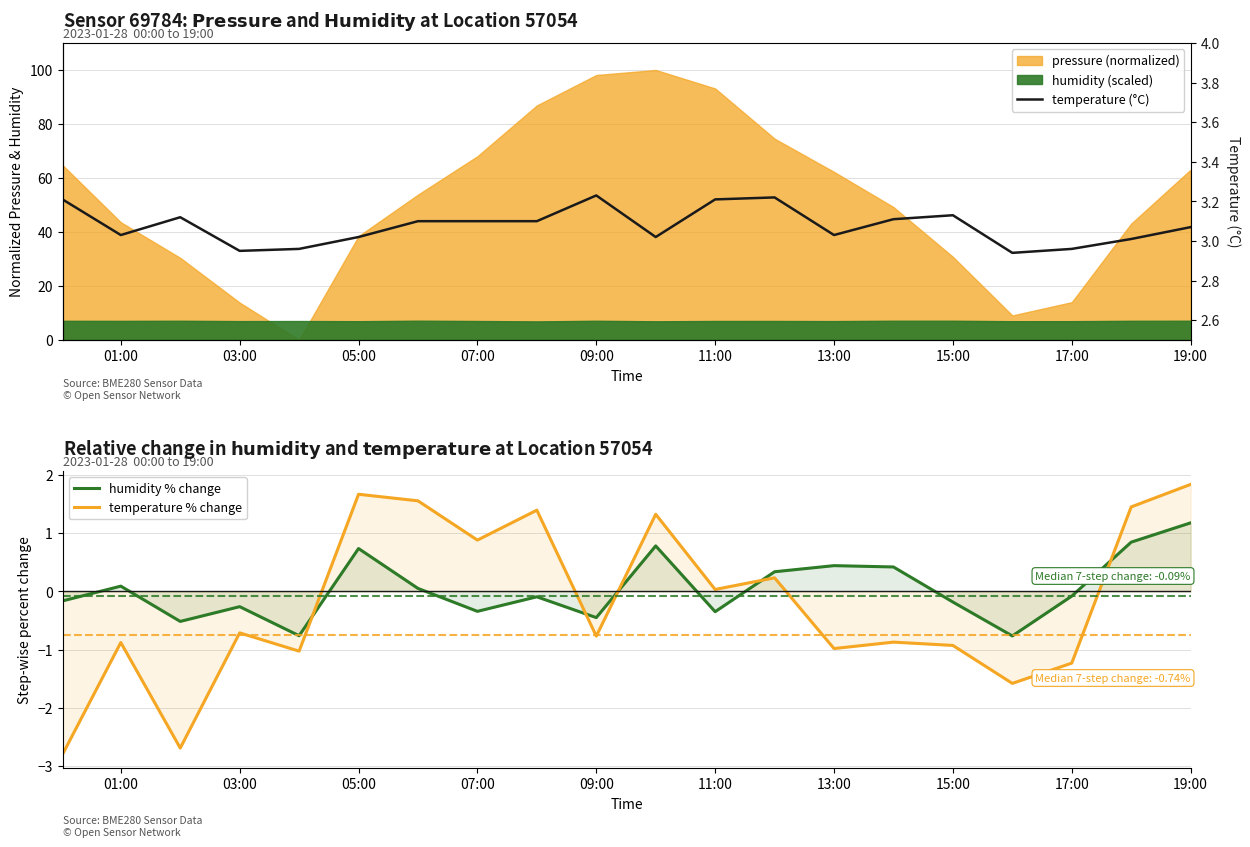

Which category has the highest value in the humidity % change series?

19:00